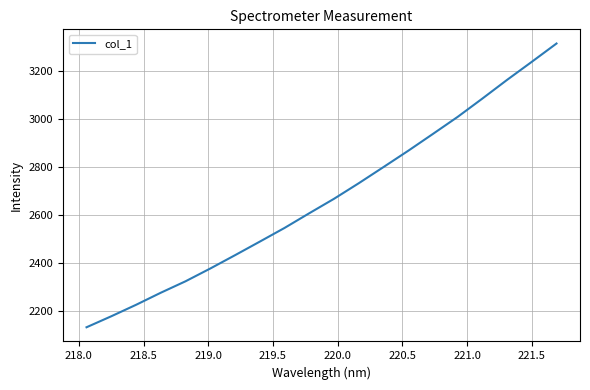

What is the difference between the maximum and minimum values?

1182.5